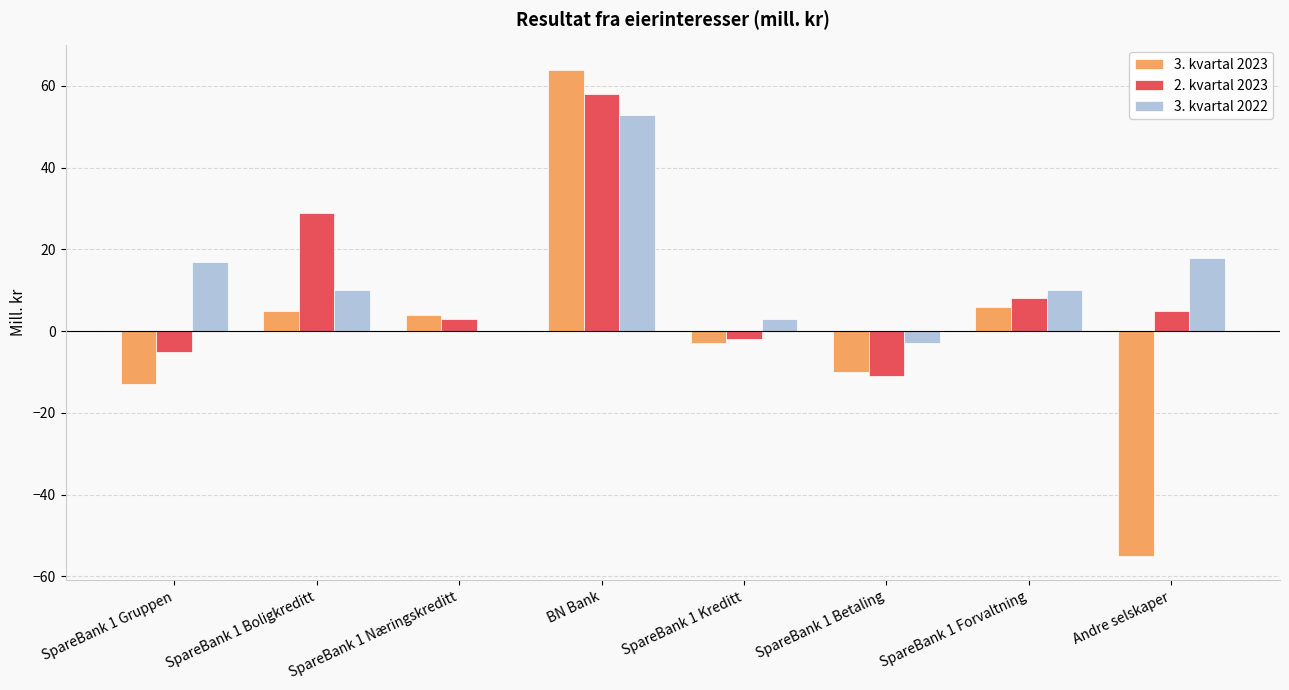

What is the spread (max minus min) of values at SpareBank 1 Næringskreditt?

4